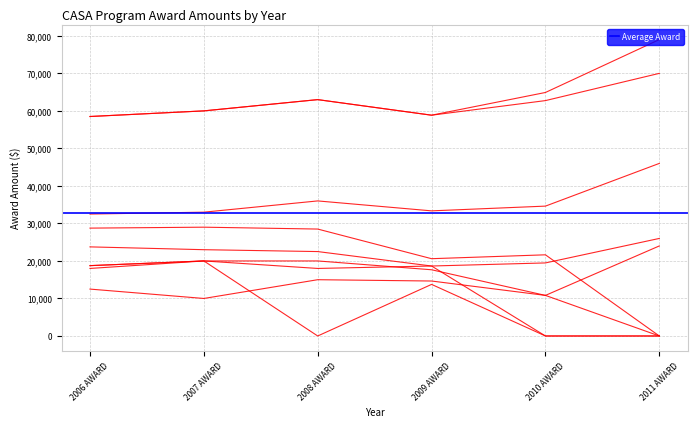

How many times do 2007 AWARD and 2011 AWARD cross each other?

3